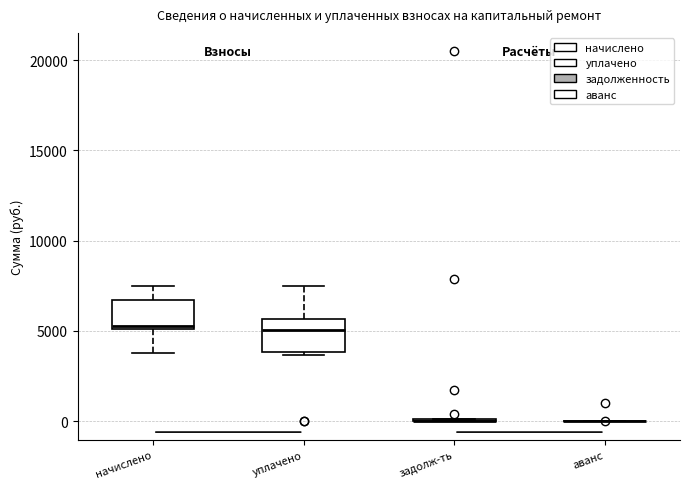

Reading left to right, read every box against the y-axis: the position of its median line, the range the box covers, and the ends of its whiskers. The values are not printed on the chart, so give them approximately, as read against the axis.

начислено: median 5500, box 5000 to 6500, whiskers 4000 to 7500
уплачено: median 5000, box 4000 to 5500, whiskers 3500 to 7500
задолж-ть: box collapsed to a line at 0, whiskers 0 to 0
аванс: box collapsed to a line at 0, whiskers 0 to 0